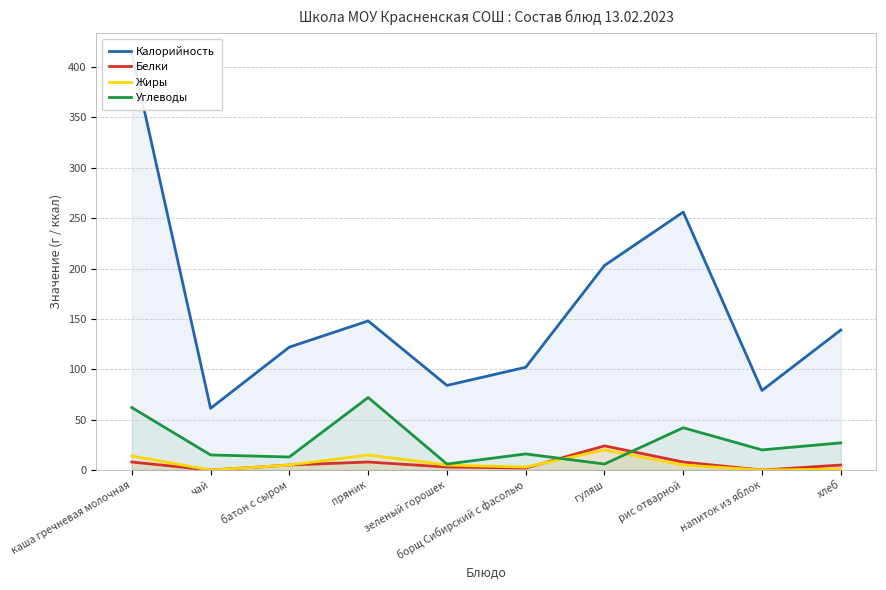

Which has a higher value, зеленый горошек or рис отварной?

рис отварной